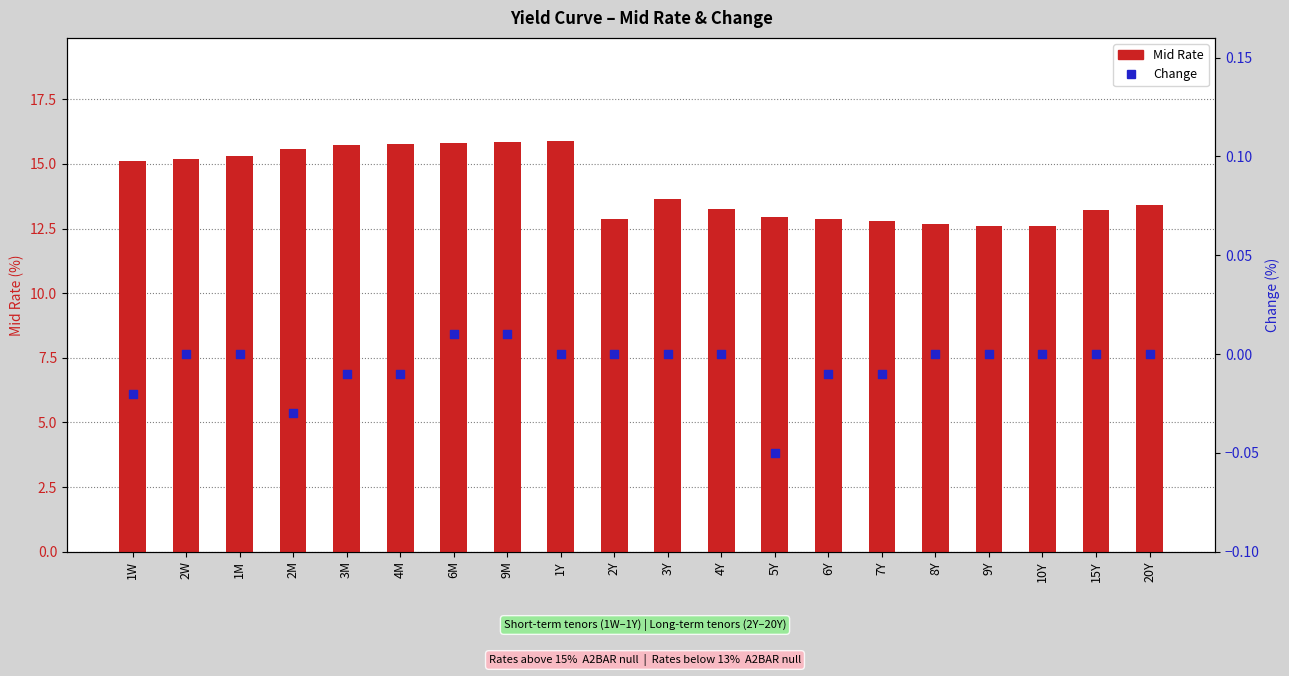

At how many categories does at least one series exceed 1?

20